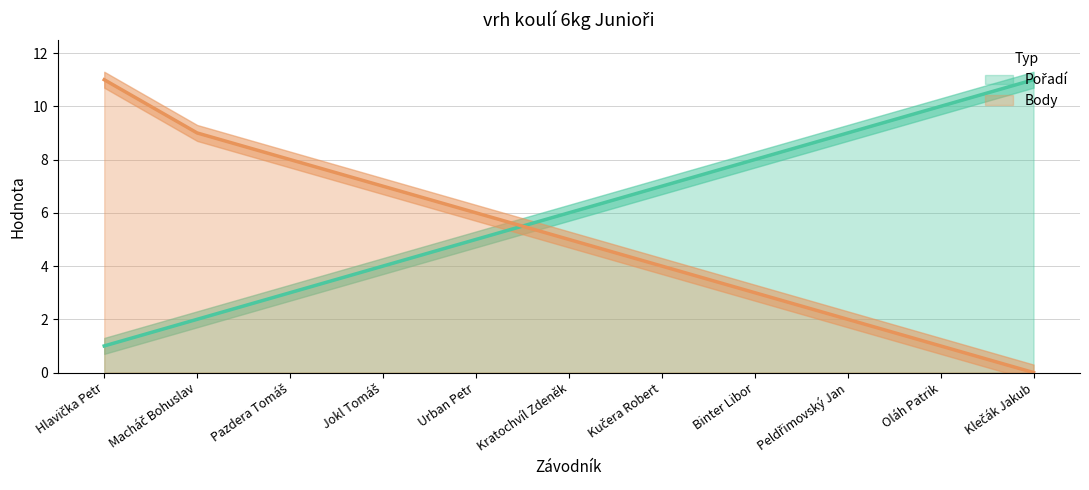

What is the average value of the Body series?

5